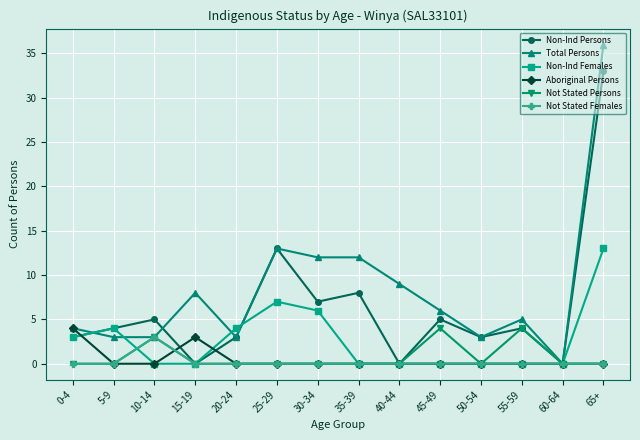

What is the label of the 8th point from the left?

35-39